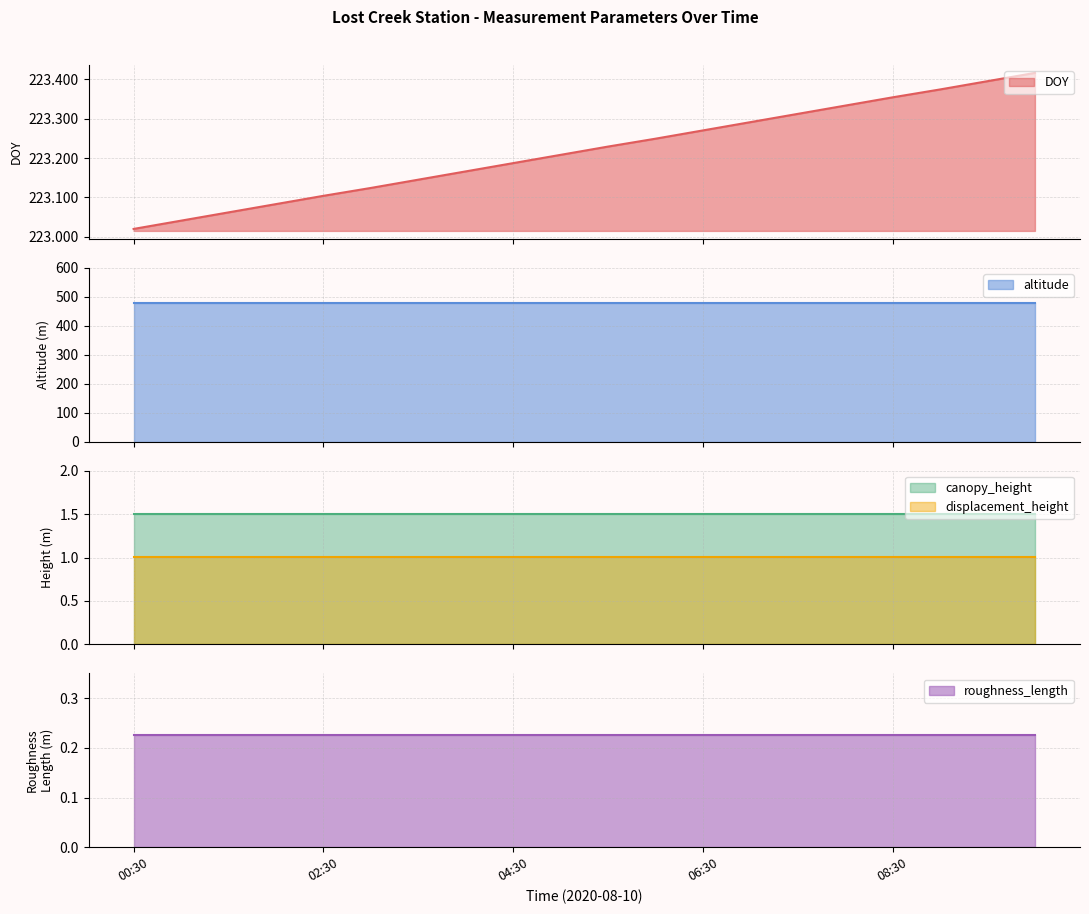

Reading left to right, what are all the values shown in this chart?

DOY: 223.0	223.0	223.1	223.1	223.1	223.1	223.1	223.2	223.2	223.2	223.2	223.2	223.3	223.3	223.3	223.3	223.4	223.4	223.4	223.4
altitude: 480.0	480.0	480.0	480.0	480.0	480.0	480.0	480.0	480.0	480.0	480.0	480.0	480.0	480.0	480.0	480.0	480.0	480.0	480.0	480.0
canopy_height: 1.5	1.5	1.5	1.5	1.5	1.5	1.5	1.5	1.5	1.5	1.5	1.5	1.5	1.5	1.5	1.5	1.5	1.5	1.5	1.5
displacement_height: 1.0	1.0	1.0	1.0	1.0	1.0	1.0	1.0	1.0	1.0	1.0	1.0	1.0	1.0	1.0	1.0	1.0	1.0	1.0	1.0
roughness_length: 0.2	0.2	0.2	0.2	0.2	0.2	0.2	0.2	0.2	0.2	0.2	0.2	0.2	0.2	0.2	0.2	0.2	0.2	0.2	0.2